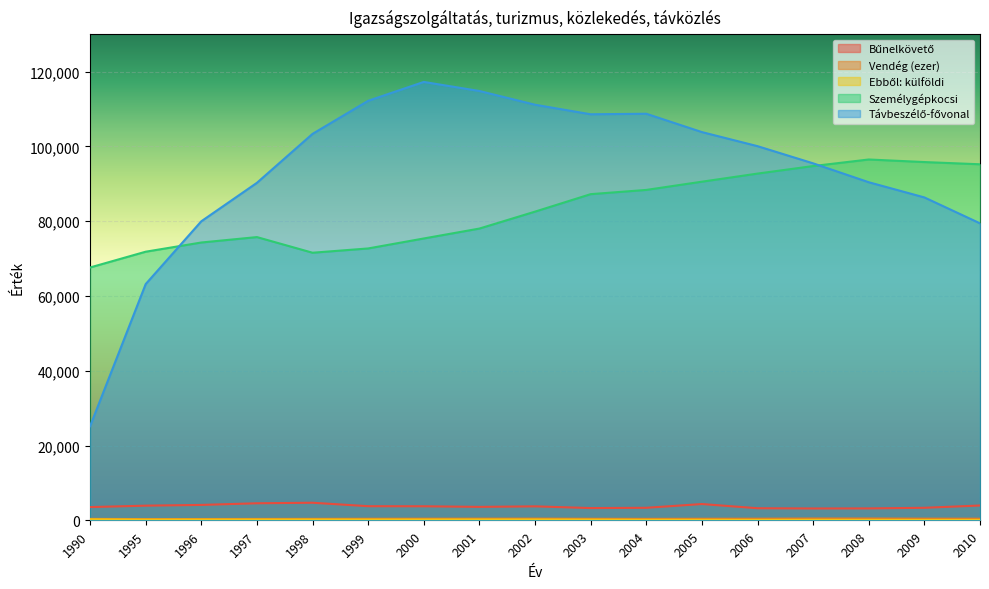

Is it true that Bűnelkövető equals 2629.1 at 1997?

False